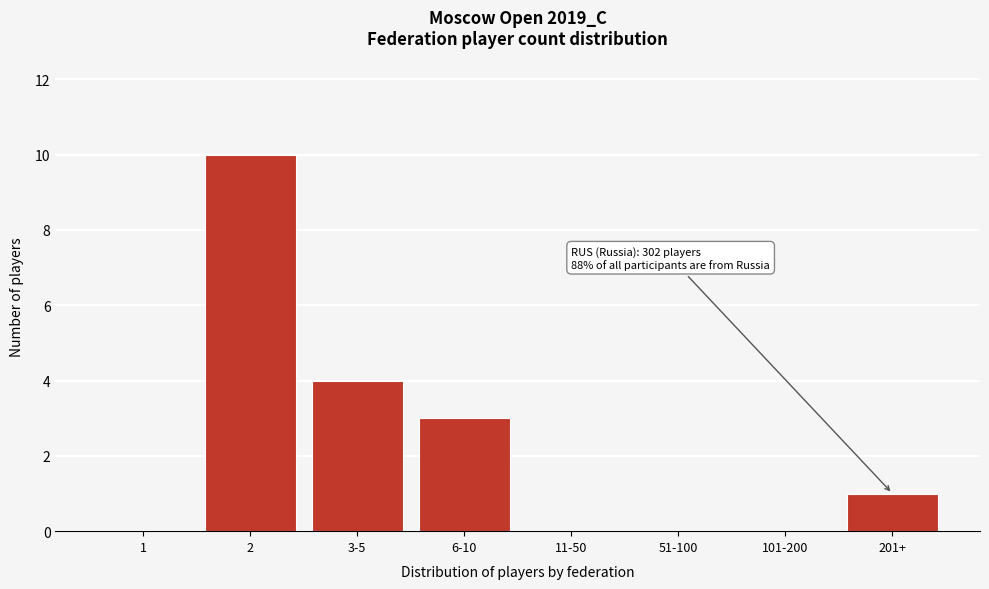

Reading left to right, what are all the values shown in this chart?

1=0	2=10	3-5=4	6-10=3	11-50=0	51-100=0	101-200=0	201+=1